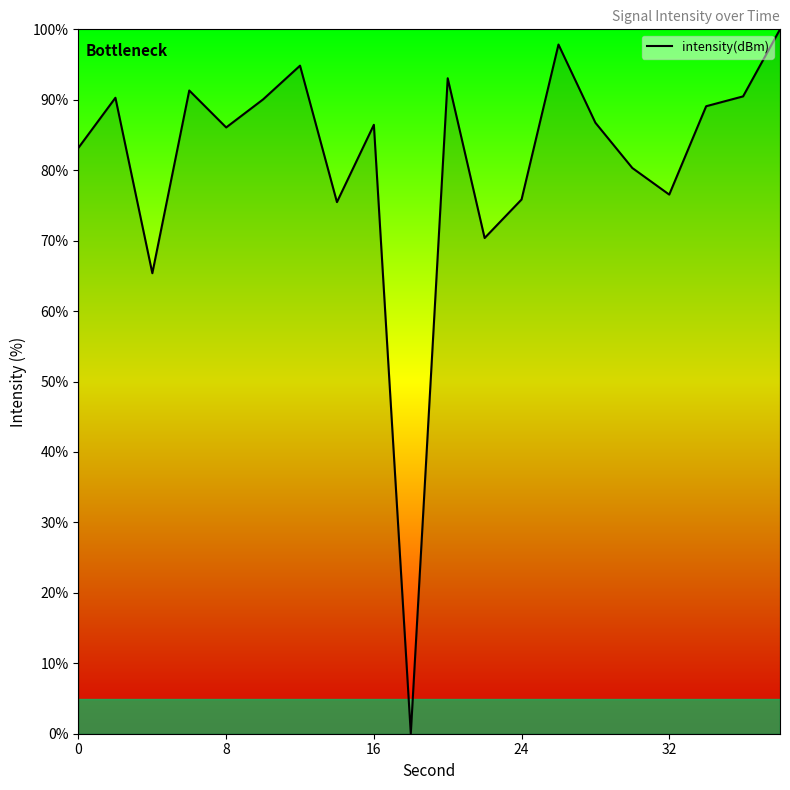

What is the difference between the maximum and minimum values?

100.0